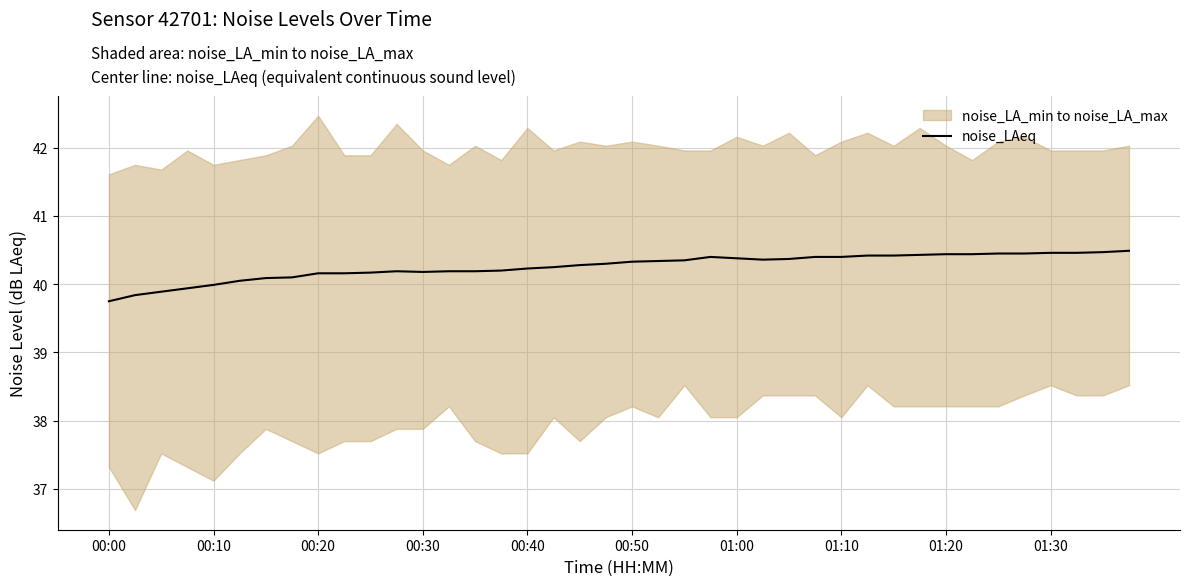

How many data points are less than 40?

5